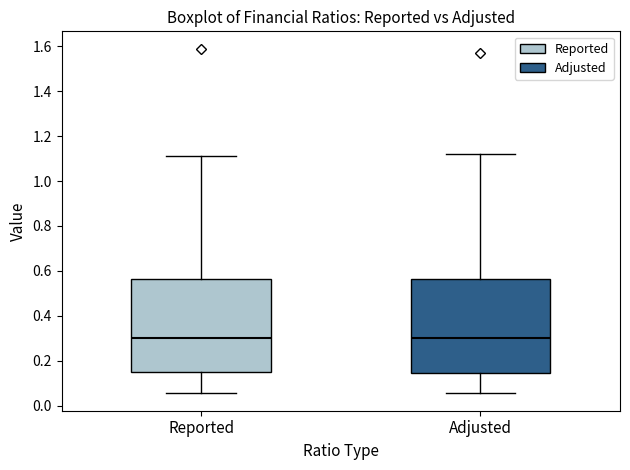

Reading left to right, read every box against the y-axis: the position of its median line, the range the box covers, and the ends of its whiskers. The values are not printed on the chart, so give them approximately, as read against the axis.

Reported: median 0.30, box 0.14 to 0.56, whiskers 0.06 to 1.12
Adjusted: median 0.30, box 0.14 to 0.56, whiskers 0.06 to 1.12